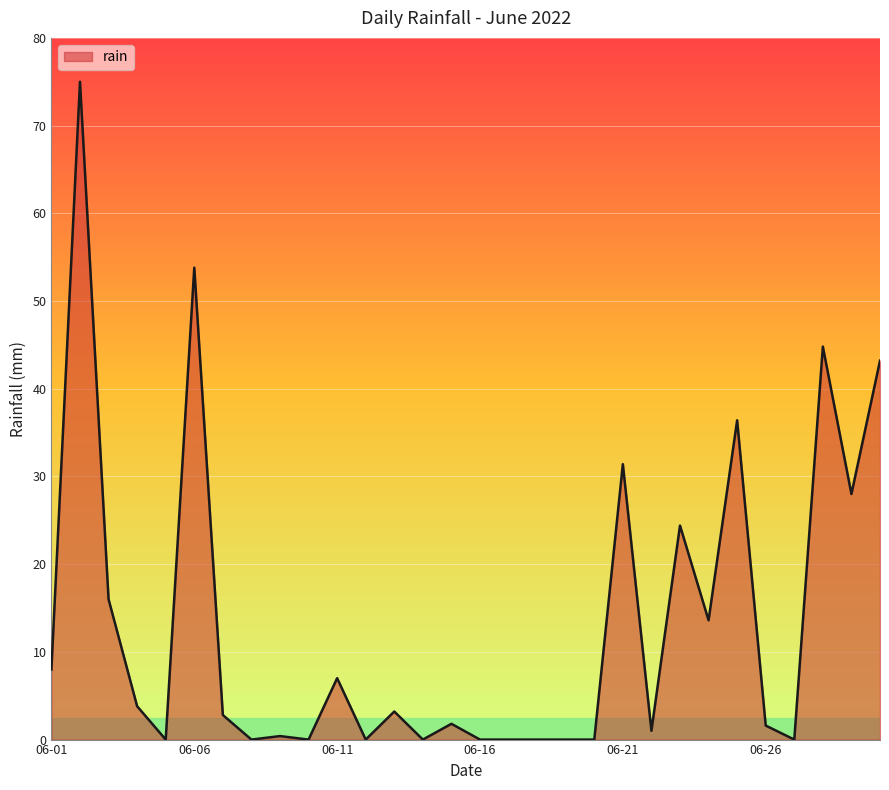

What is the greatest value displayed?

75.0